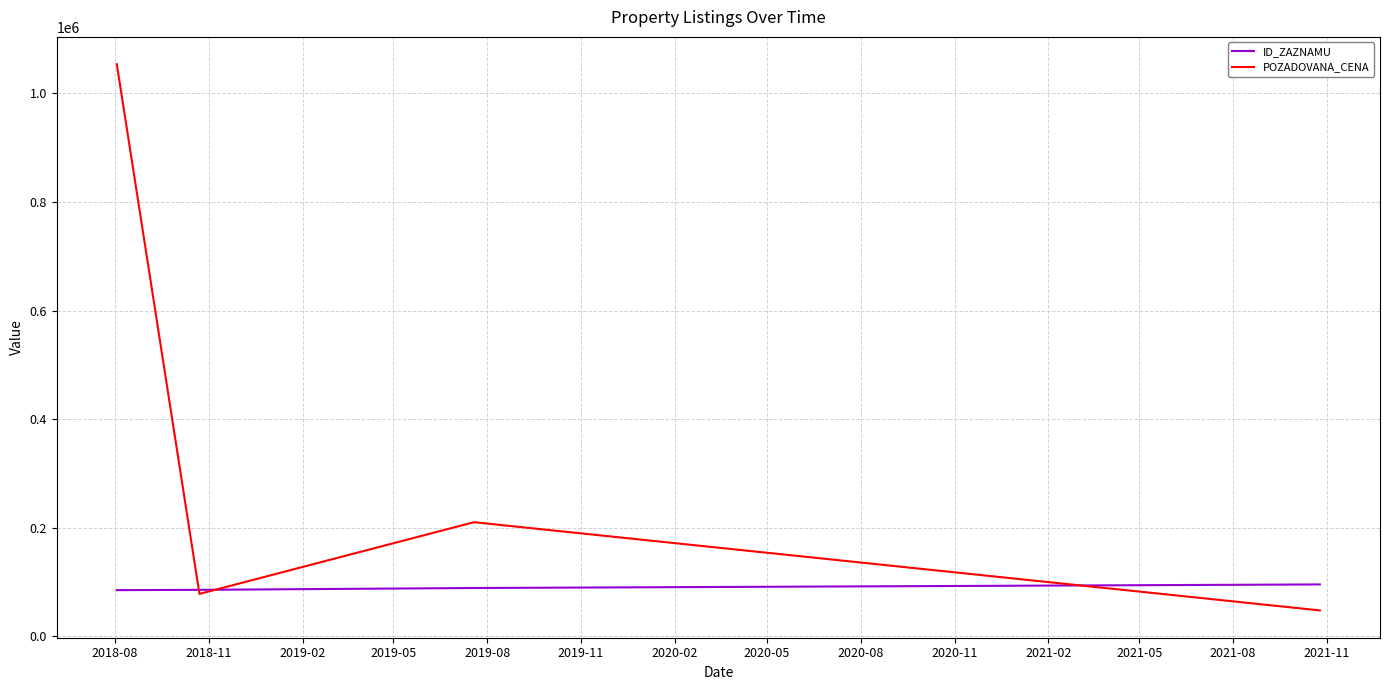

Which series has the largest range (max minus min)?

POZADOVANA_CENA